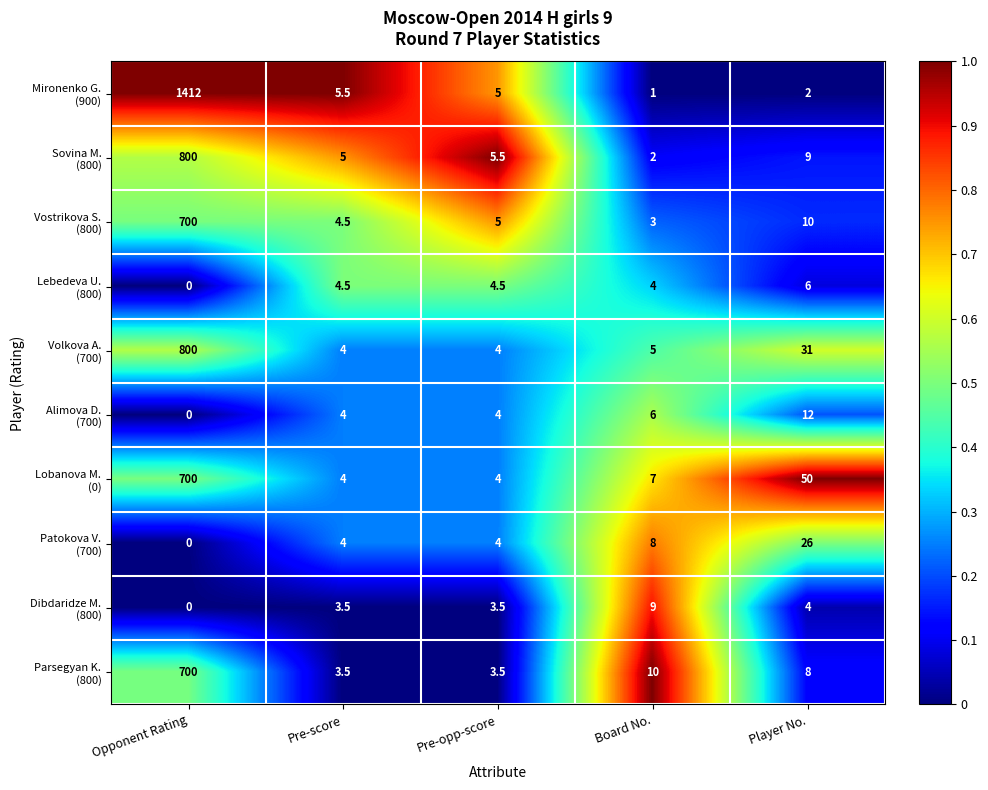

Which label corresponds to the smallest value in the chart?

Opponent Rating